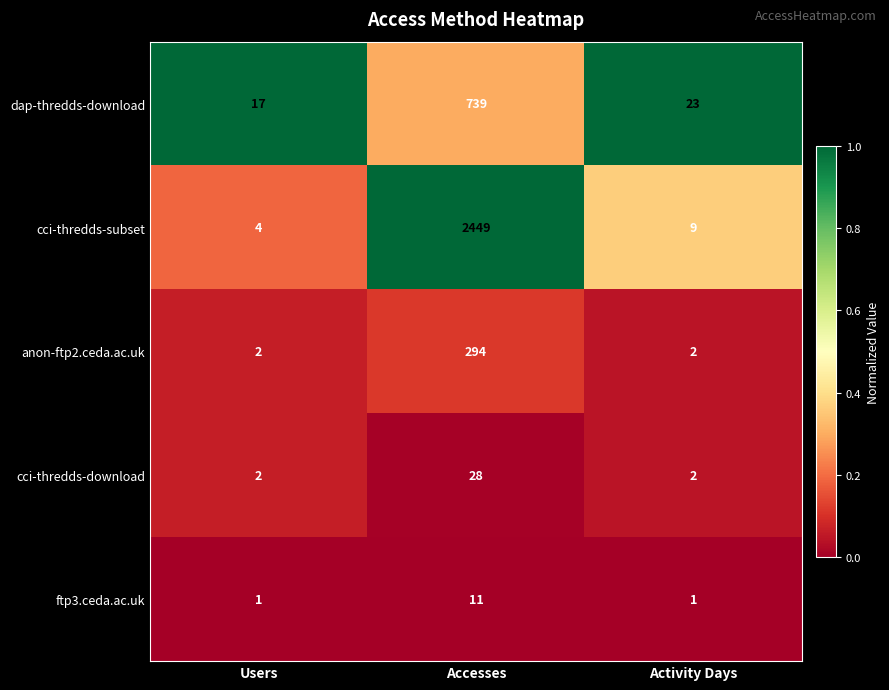

What is the maximum value shown in the chart?

2449